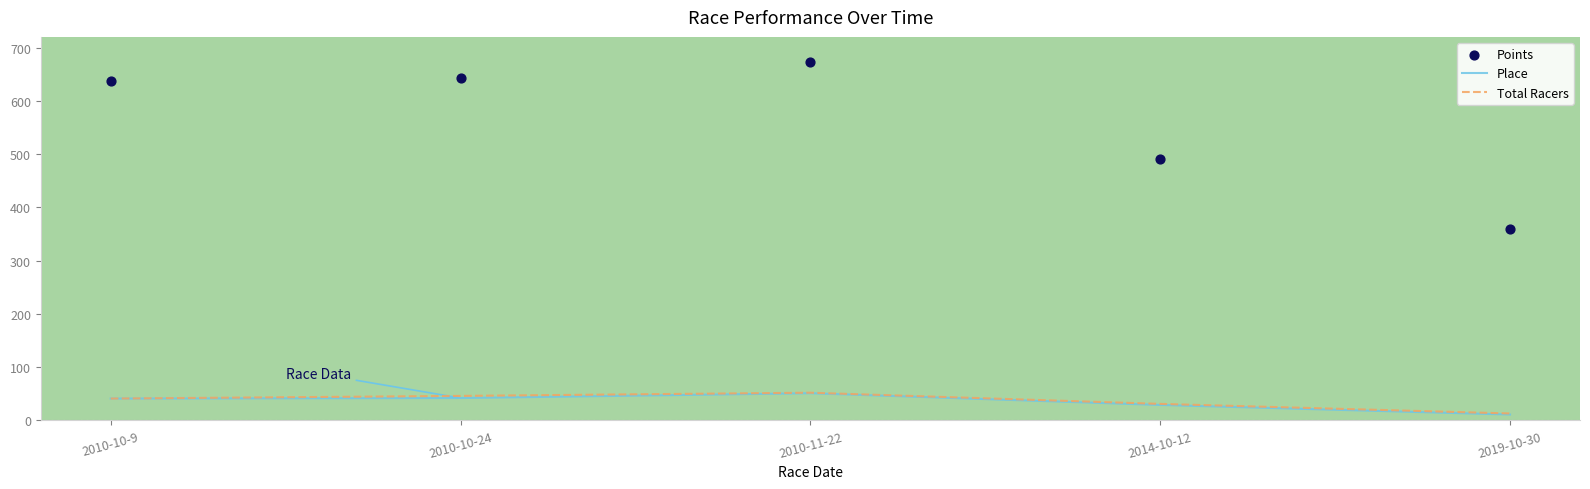

At which category is the sum across all series the highest?

2010-11-22